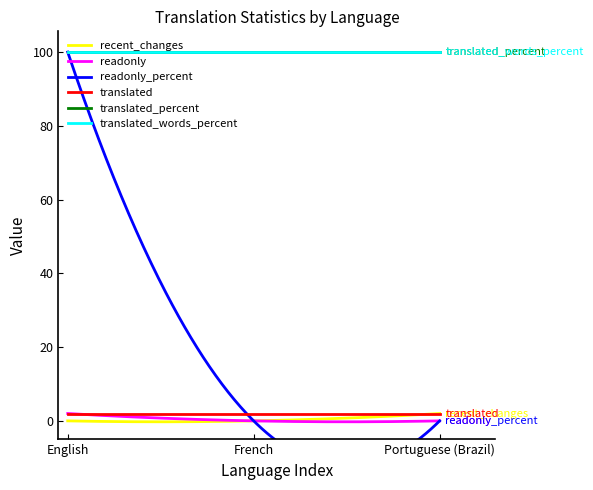

True or false: translated has a value of 3 at 2.

False